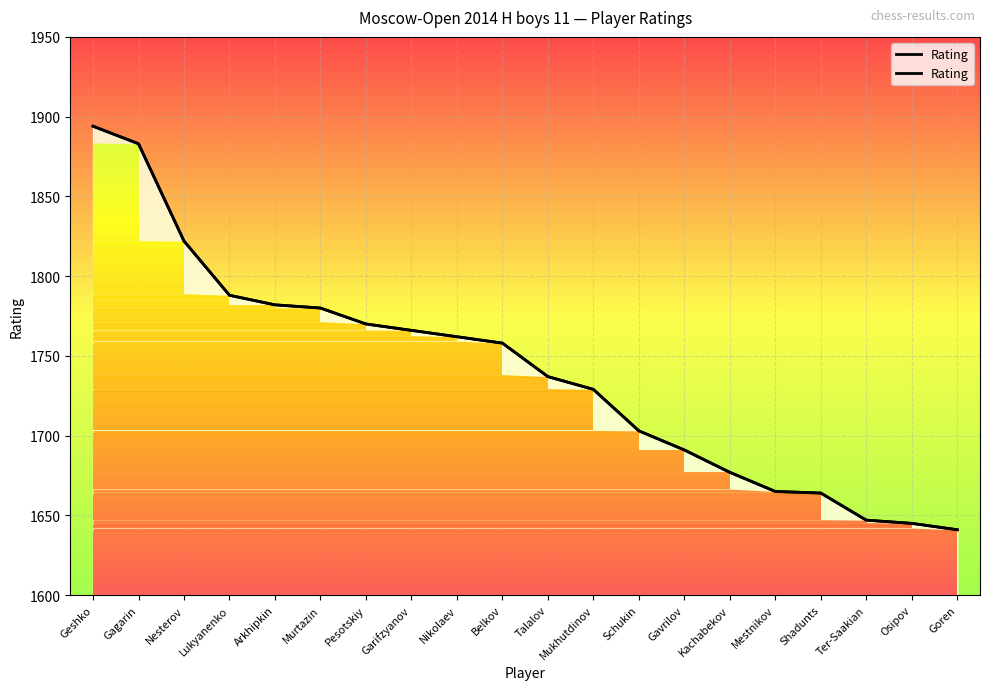

Read the value at Kachabekov, to the nearest 50.

1700